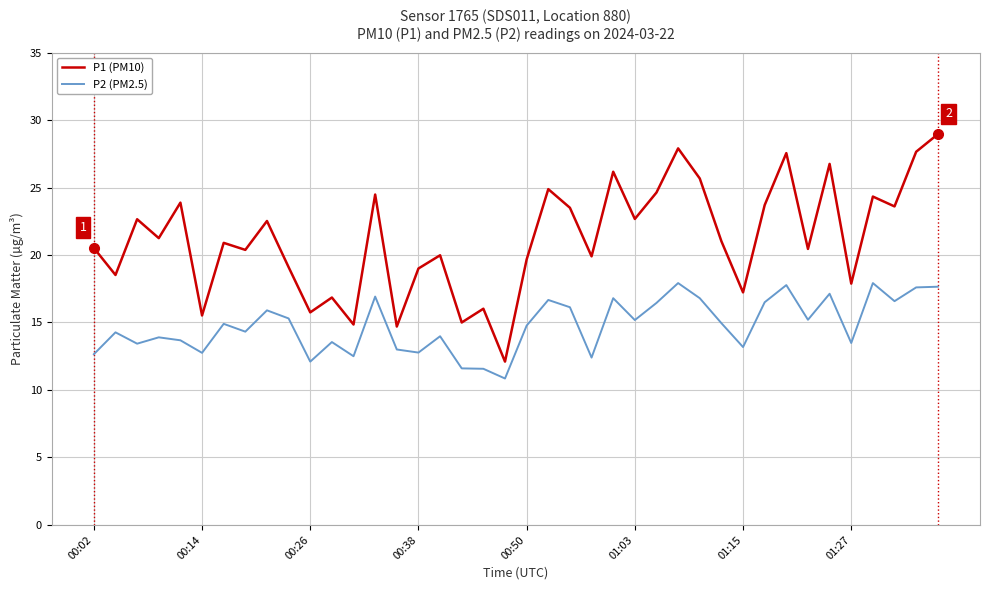

Which series has the largest total across all categories?

P1 (PM10)